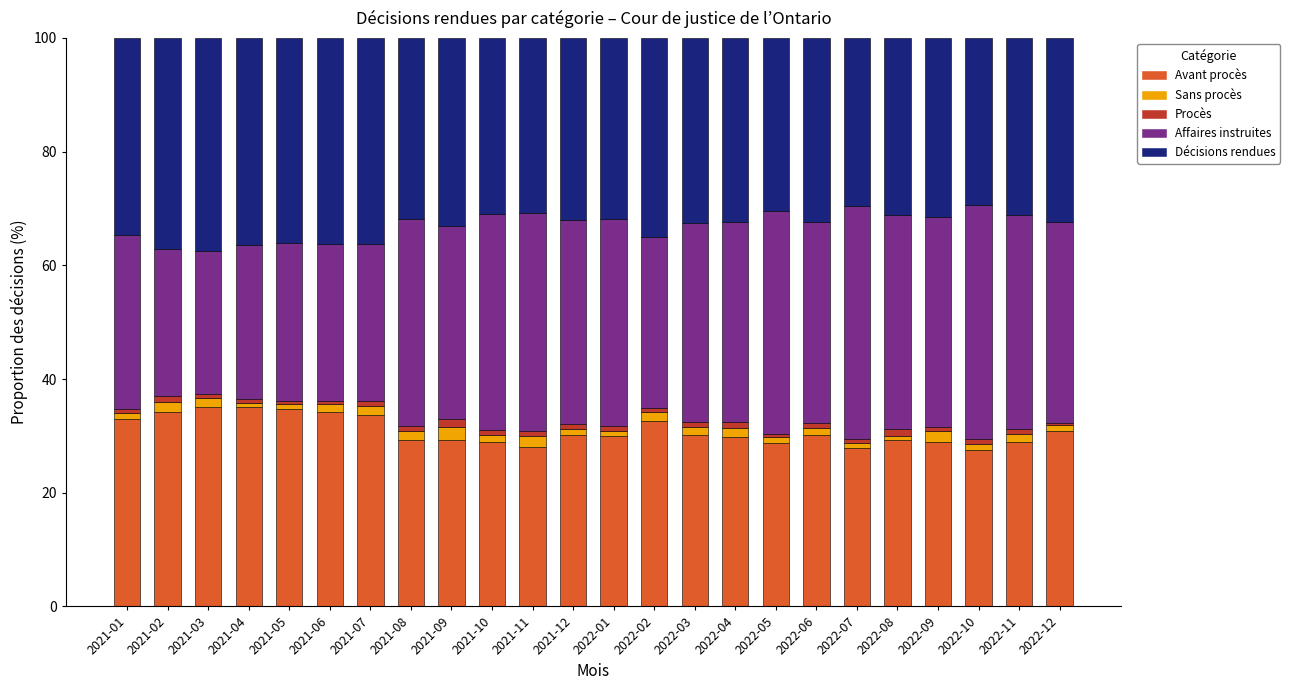

True or false: Avant procès has a value of 11.7 at 2021-11.

False